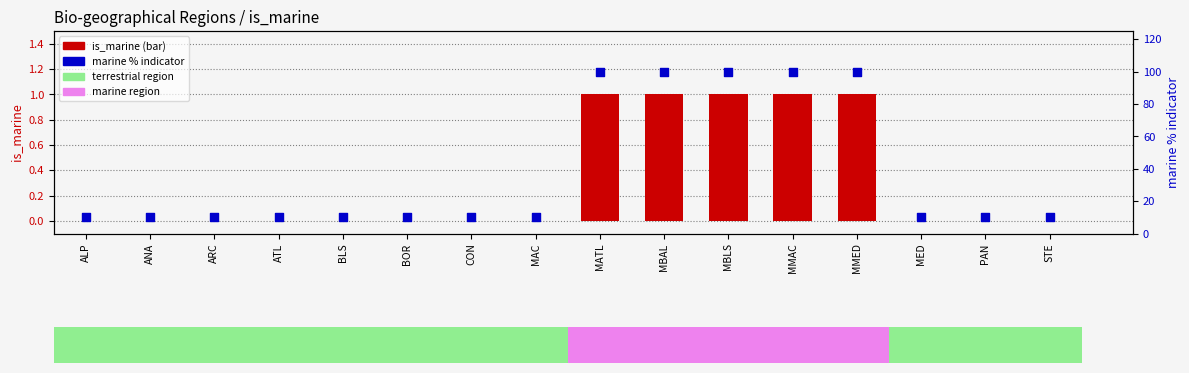

What is the total value across all series at ANA?

10